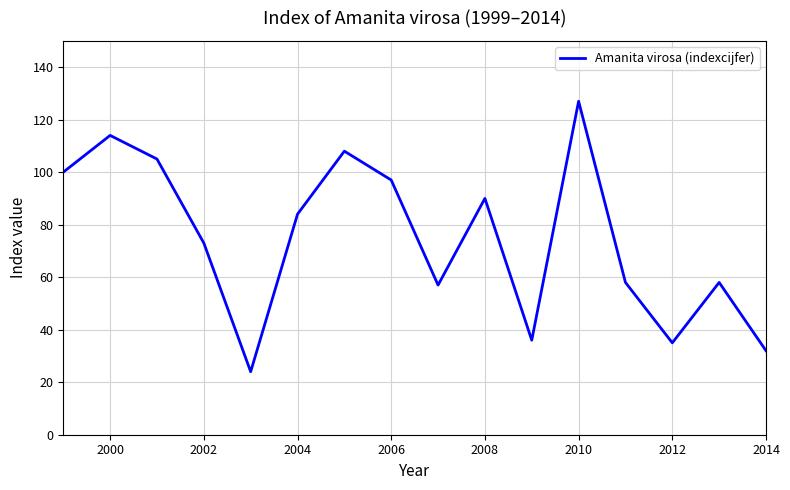

What is the greatest value displayed?

127